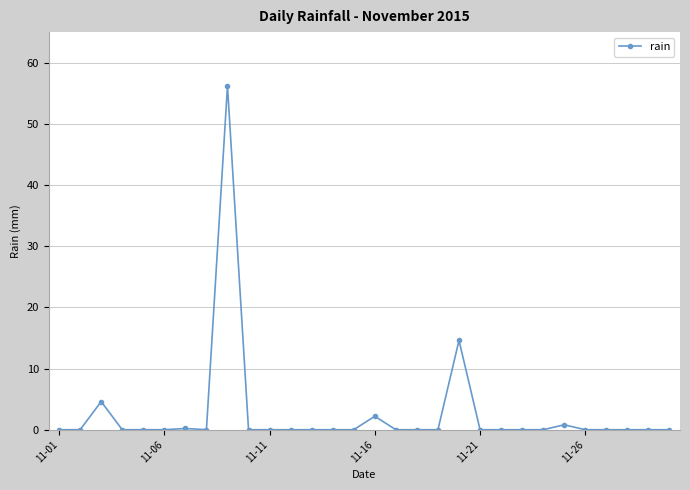

True or false: the data has more than 2 interior local peaks.

True